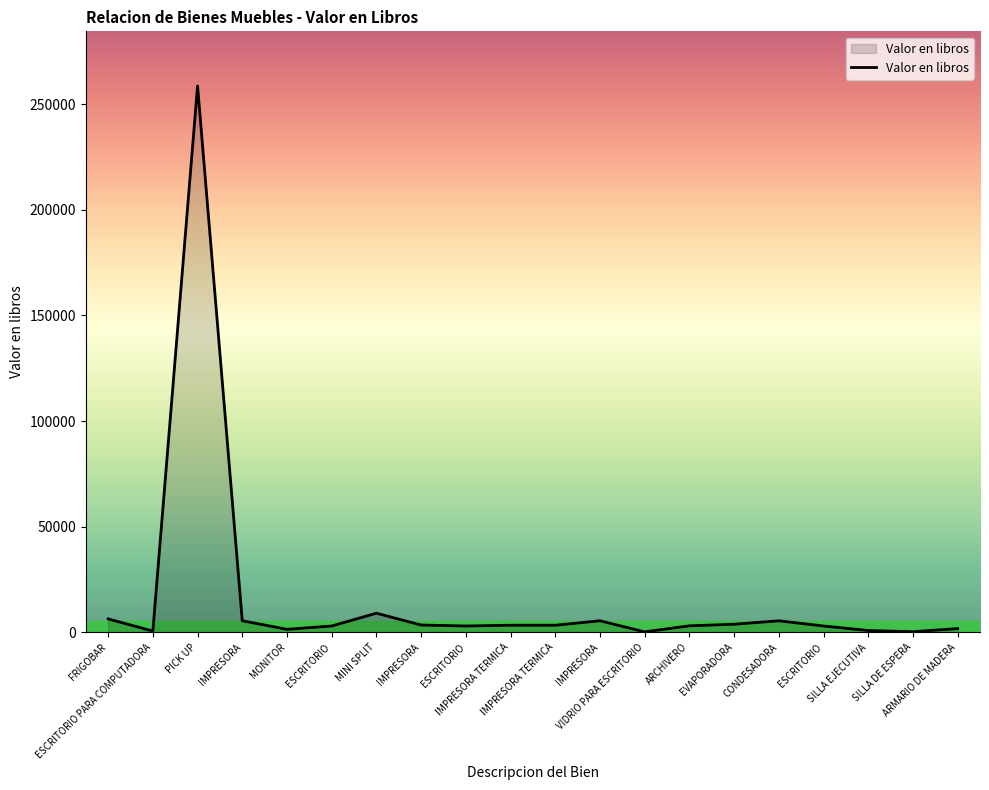

The chart shows a value of 236.2 at VIDRIO PARA ESCRITORIO. True or false?

True